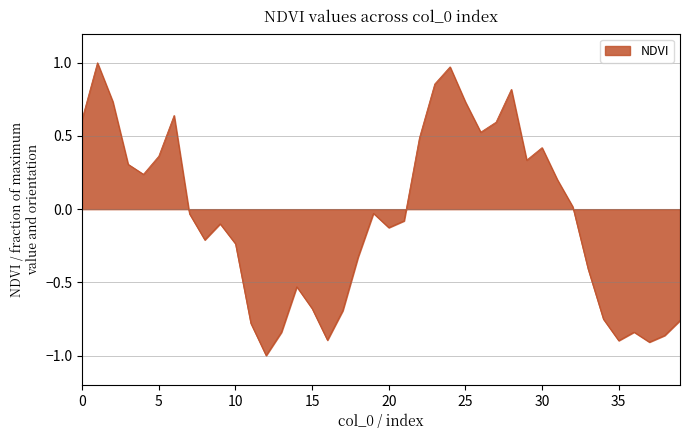

What is the minimum value shown in the chart?

-1.0